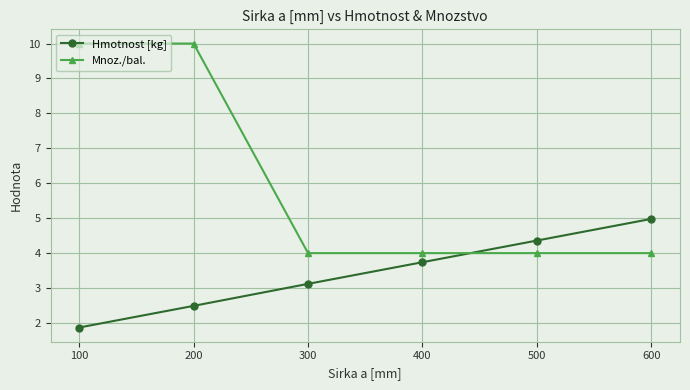

What is the approximate value of Mnoz./bal. at 100?

10.0